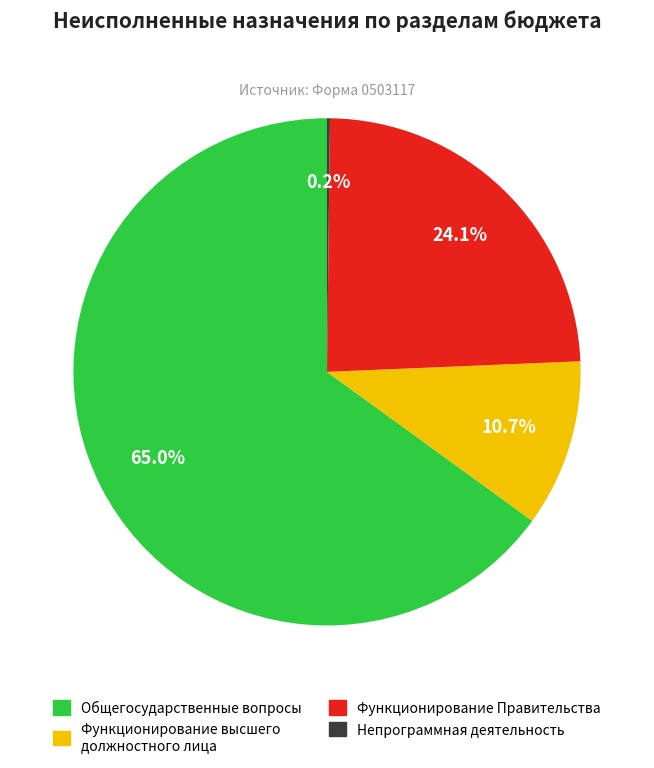

Is there any slice that represents more than half of the pie?

Yes